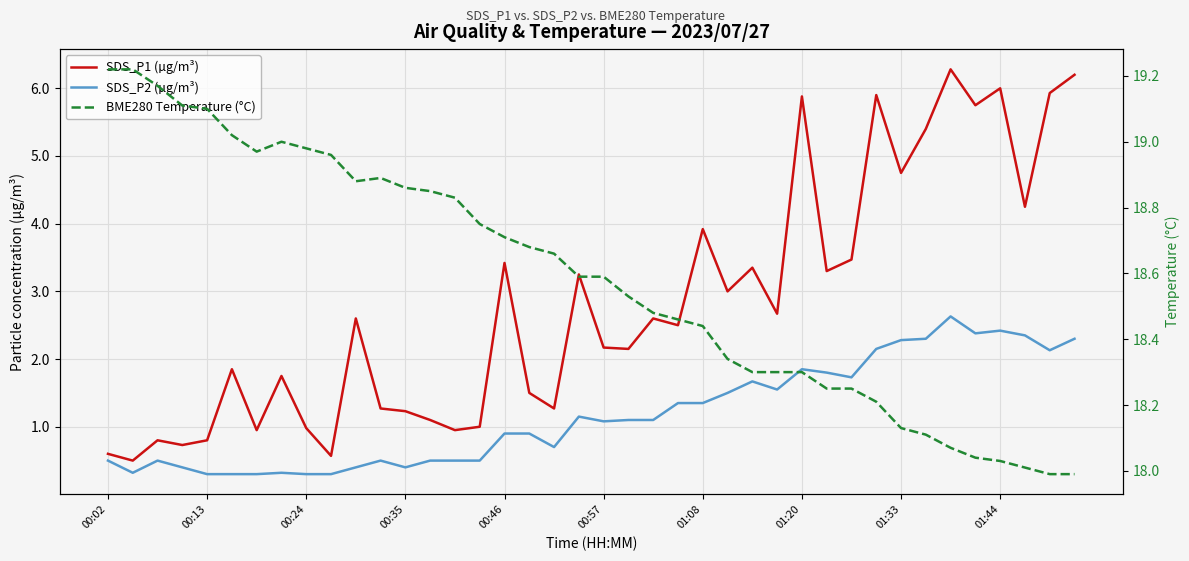

True or false: BME280 Temperature (°C) and SDS_P2 (µg/m³) cross at least once.

False